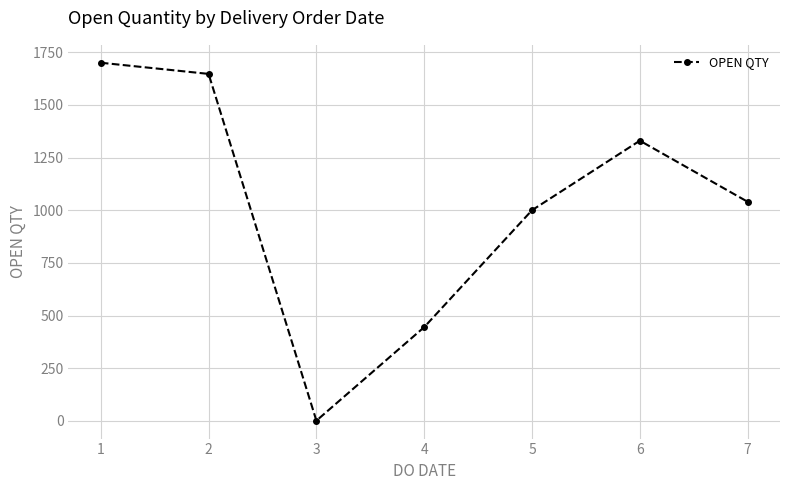

Which label corresponds to the smallest value in the chart?

3